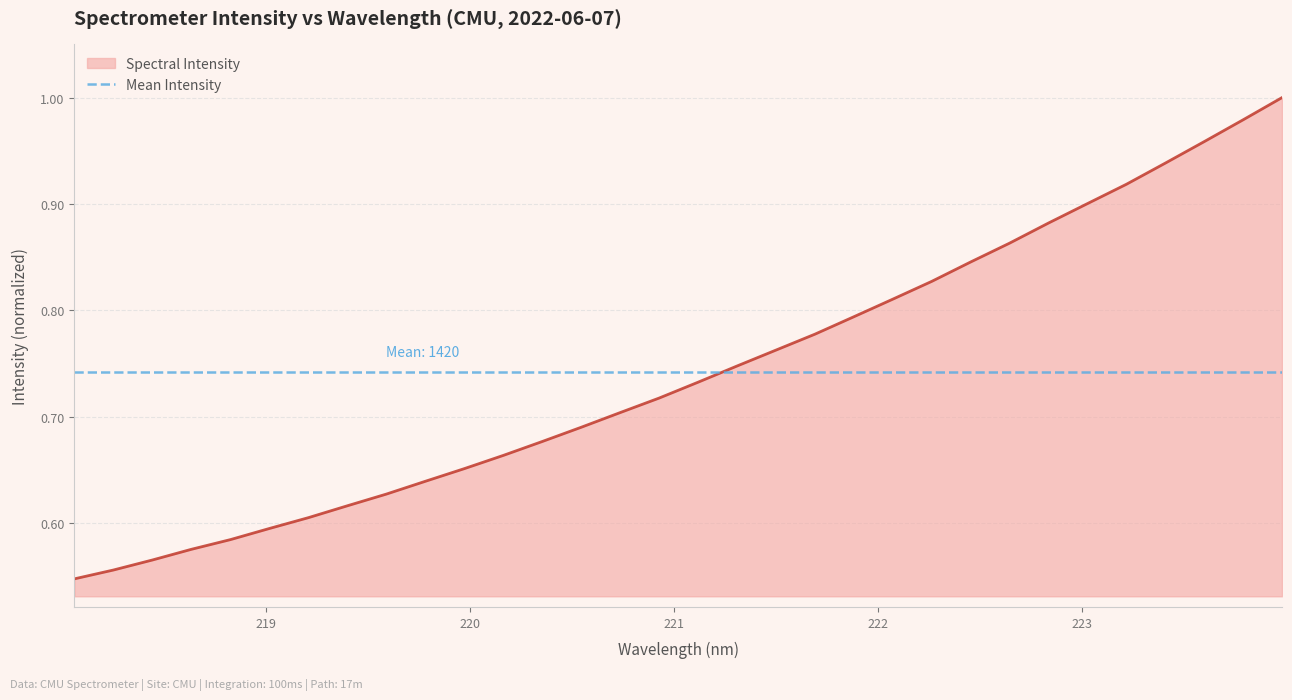

True or false: Mean Intensity and Spectral Intensity intersect in this chart.

True